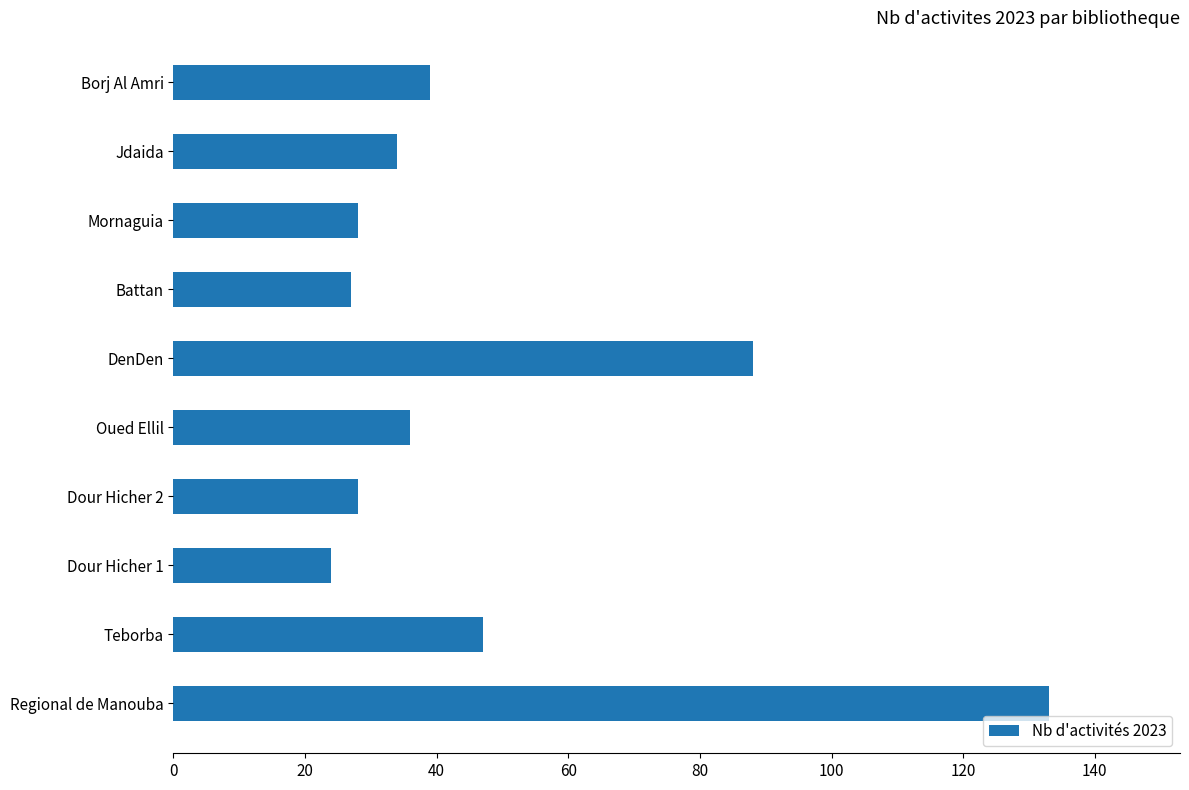

What is the change in value from Regional de Manouba to Dour Hicher 2?

-105